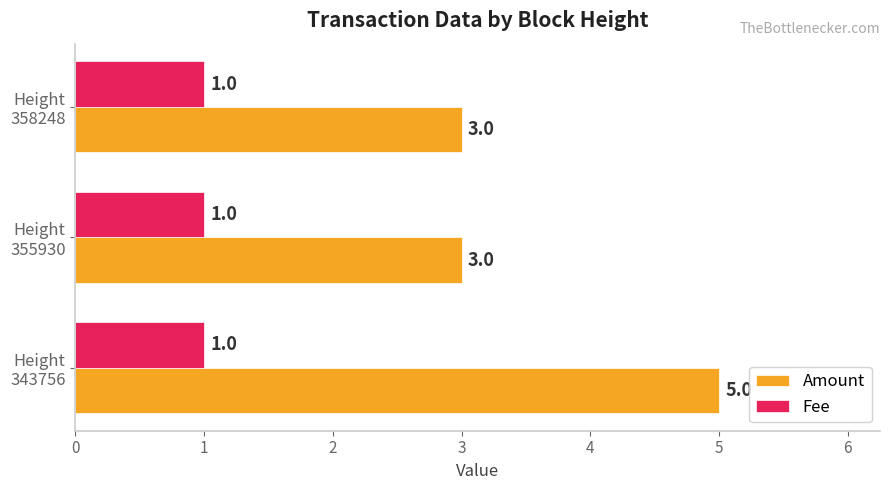

How many Amount values are between 3 and 5?

3